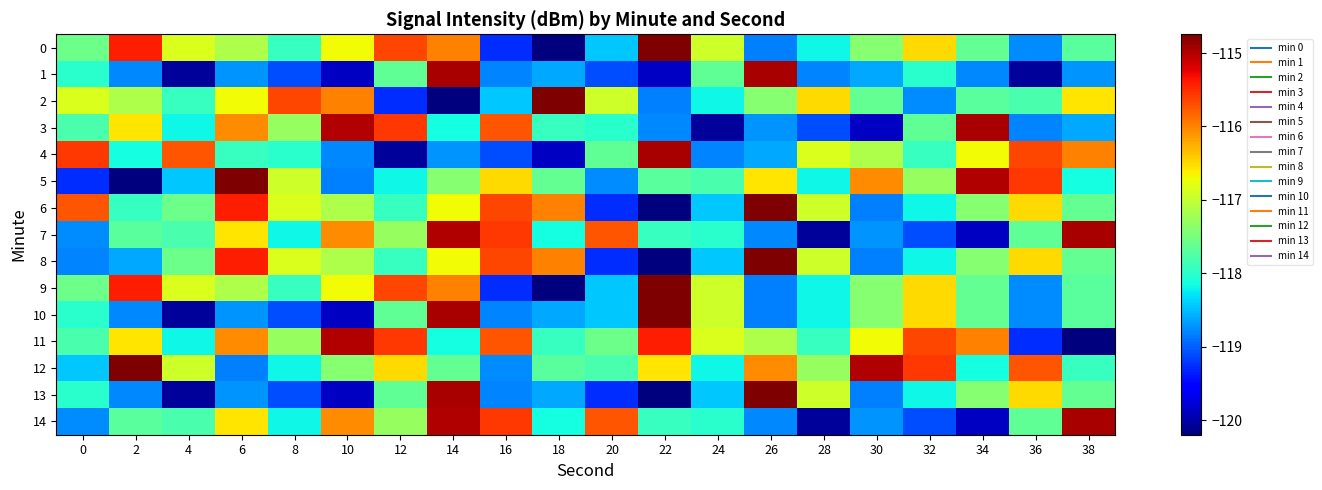

Reading left to right, list all the values displayed in this chart.

0: 0=-117.6	2=-115.4	4=-116.8	6=-117.1	8=-117.9	10=-116.7	12=-115.7	14=-116.0	16=-119.3	18=-120.2	20=-118.4	22=-114.7	24=-116.9	26=-118.8	28=-118.2	30=-117.4	32=-116.5	34=-117.6	36=-118.8	38=-117.7
1: 0=-118.0	2=-118.8	4=-120.1	6=-118.7	8=-119.1	10=-119.9	12=-117.6	14=-114.9	16=-118.8	18=-118.6	20=-119.1	22=-119.9	24=-117.6	26=-114.9	28=-118.8	30=-118.6	32=-118.0	34=-118.8	36=-120.1	38=-118.7
2: 0=-116.8	2=-117.1	4=-117.9	6=-116.7	8=-115.7	10=-116.0	12=-119.3	14=-120.2	16=-118.4	18=-114.7	20=-116.9	22=-118.8	24=-118.2	26=-117.4	28=-116.5	30=-117.6	32=-118.8	34=-117.7	36=-117.8	38=-116.6
3: 0=-117.8	2=-116.6	4=-118.2	6=-116.1	8=-117.3	10=-115.0	12=-115.6	14=-118.1	16=-115.7	18=-117.9	20=-118.0	22=-118.8	24=-120.1	26=-118.7	28=-119.1	30=-119.9	32=-117.6	34=-114.9	36=-118.8	38=-118.6
4: 0=-115.6	2=-118.1	4=-115.7	6=-117.9	8=-118.0	10=-118.8	12=-120.1	14=-118.7	16=-119.1	18=-119.9	20=-117.6	22=-114.9	24=-118.8	26=-118.6	28=-116.8	30=-117.1	32=-117.9	34=-116.7	36=-115.7	38=-116.0
5: 0=-119.3	2=-120.2	4=-118.4	6=-114.7	8=-116.9	10=-118.8	12=-118.2	14=-117.4	16=-116.5	18=-117.6	20=-118.8	22=-117.7	24=-117.8	26=-116.6	28=-118.2	30=-116.1	32=-117.3	34=-115.0	36=-115.6	38=-118.1
6: 0=-115.7	2=-117.9	4=-117.6	6=-115.4	8=-116.8	10=-117.1	12=-117.9	14=-116.7	16=-115.7	18=-116.0	20=-119.3	22=-120.2	24=-118.4	26=-114.7	28=-116.9	30=-118.8	32=-118.2	34=-117.4	36=-116.5	38=-117.6
7: 0=-118.8	2=-117.7	4=-117.8	6=-116.6	8=-118.2	10=-116.1	12=-117.3	14=-115.0	16=-115.6	18=-118.1	20=-115.7	22=-117.9	24=-118.0	26=-118.8	28=-120.1	30=-118.7	32=-119.1	34=-119.9	36=-117.6	38=-114.9
8: 0=-118.8	2=-118.6	4=-117.6	6=-115.4	8=-116.8	10=-117.1	12=-117.9	14=-116.7	16=-115.7	18=-116.0	20=-119.3	22=-120.2	24=-118.4	26=-114.7	28=-116.9	30=-118.8	32=-118.2	34=-117.4	36=-116.5	38=-117.6
9: 0=-117.6	2=-115.4	4=-116.8	6=-117.1	8=-117.9	10=-116.7	12=-115.7	14=-116.0	16=-119.3	18=-120.2	20=-118.4	22=-114.7	24=-116.9	26=-118.8	28=-118.2	30=-117.4	32=-116.5	34=-117.6	36=-118.8	38=-117.7
10: 0=-118.0	2=-118.8	4=-120.1	6=-118.7	8=-119.1	10=-119.9	12=-117.6	14=-114.9	16=-118.8	18=-118.6	20=-118.4	22=-114.7	24=-116.9	26=-118.8	28=-118.2	30=-117.4	32=-116.5	34=-117.6	36=-118.8	38=-117.7
11: 0=-117.8	2=-116.6	4=-118.2	6=-116.1	8=-117.3	10=-115.0	12=-115.6	14=-118.1	16=-115.7	18=-117.9	20=-117.6	22=-115.4	24=-116.8	26=-117.1	28=-117.9	30=-116.7	32=-115.7	34=-116.0	36=-119.3	38=-120.2
12: 0=-118.4	2=-114.7	4=-116.9	6=-118.8	8=-118.2	10=-117.4	12=-116.5	14=-117.6	16=-118.8	18=-117.7	20=-117.8	22=-116.6	24=-118.2	26=-116.1	28=-117.3	30=-115.0	32=-115.6	34=-118.1	36=-115.7	38=-117.9
13: 0=-118.0	2=-118.8	4=-120.1	6=-118.7	8=-119.1	10=-119.9	12=-117.6	14=-114.9	16=-118.8	18=-118.6	20=-119.3	22=-120.2	24=-118.4	26=-114.7	28=-116.9	30=-118.8	32=-118.2	34=-117.4	36=-116.5	38=-117.6
14: 0=-118.8	2=-117.7	4=-117.8	6=-116.6	8=-118.2	10=-116.1	12=-117.3	14=-115.0	16=-115.6	18=-118.1	20=-115.7	22=-117.9	24=-118.0	26=-118.8	28=-120.1	30=-118.7	32=-119.1	34=-119.9	36=-117.6	38=-114.9